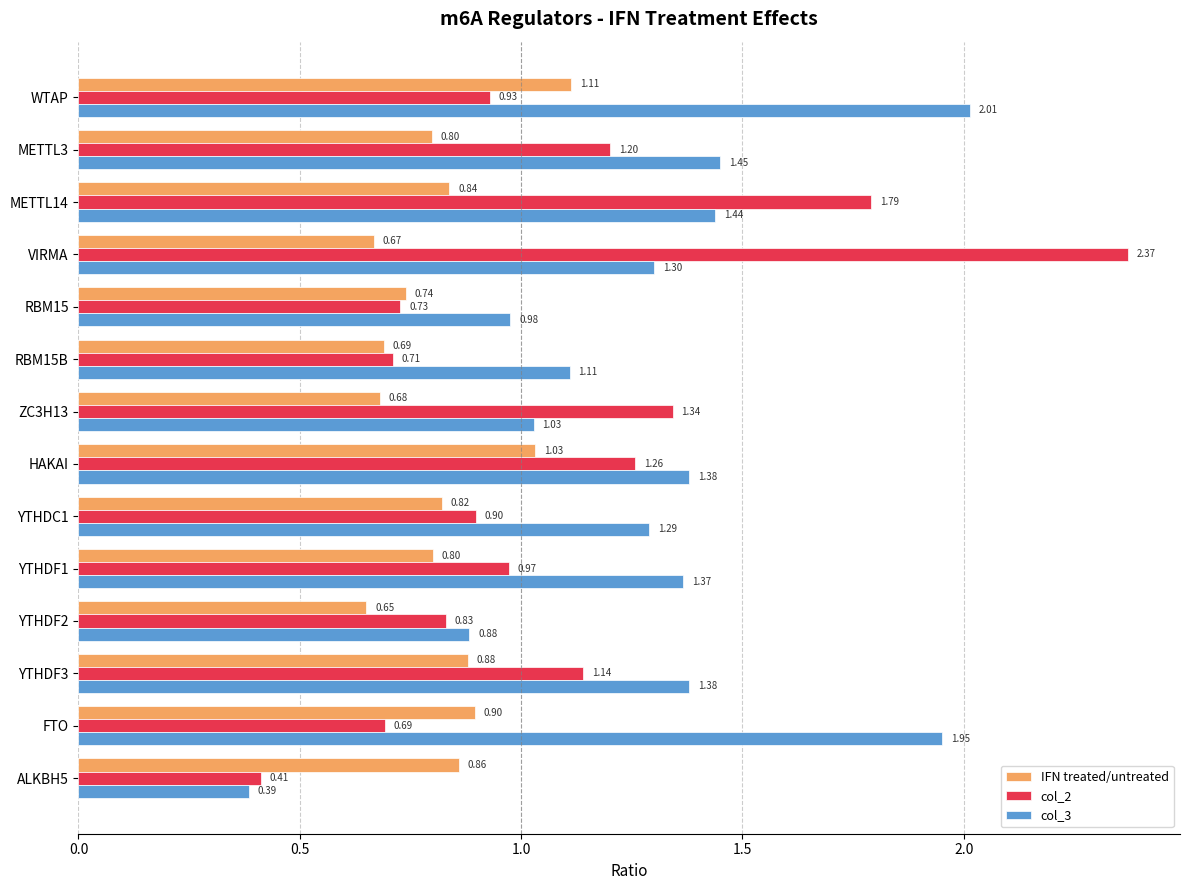

Count the number of categories in the chart.

14